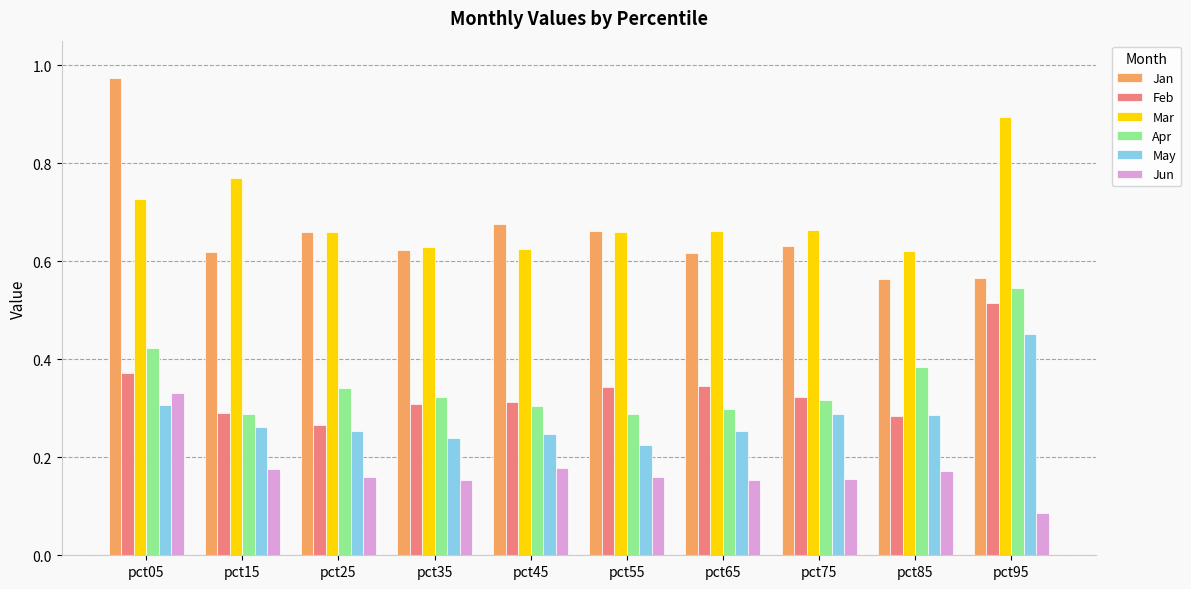

What are all the series names shown in the legend?

Jan, Feb, Mar, Apr, May, Jun